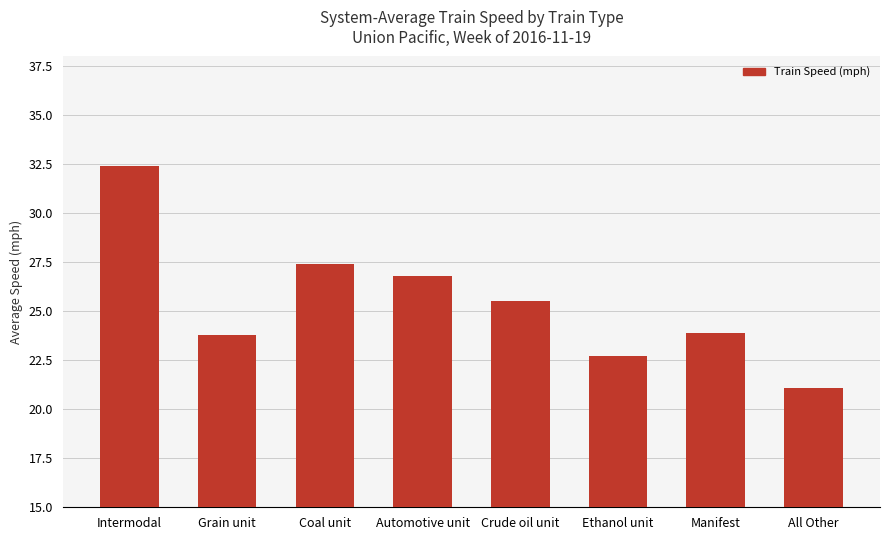

Reading left to right, list all the values displayed in this chart.

32.4	23.8	27.4	26.8	25.5	22.7	23.9	21.1